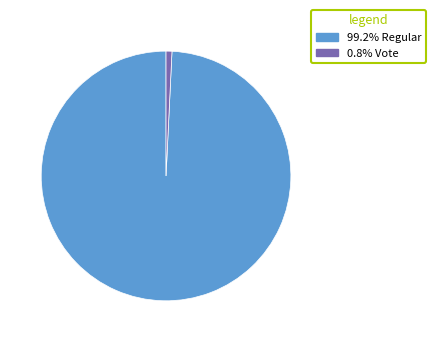

Is there any slice that represents more than half of the pie?

Yes